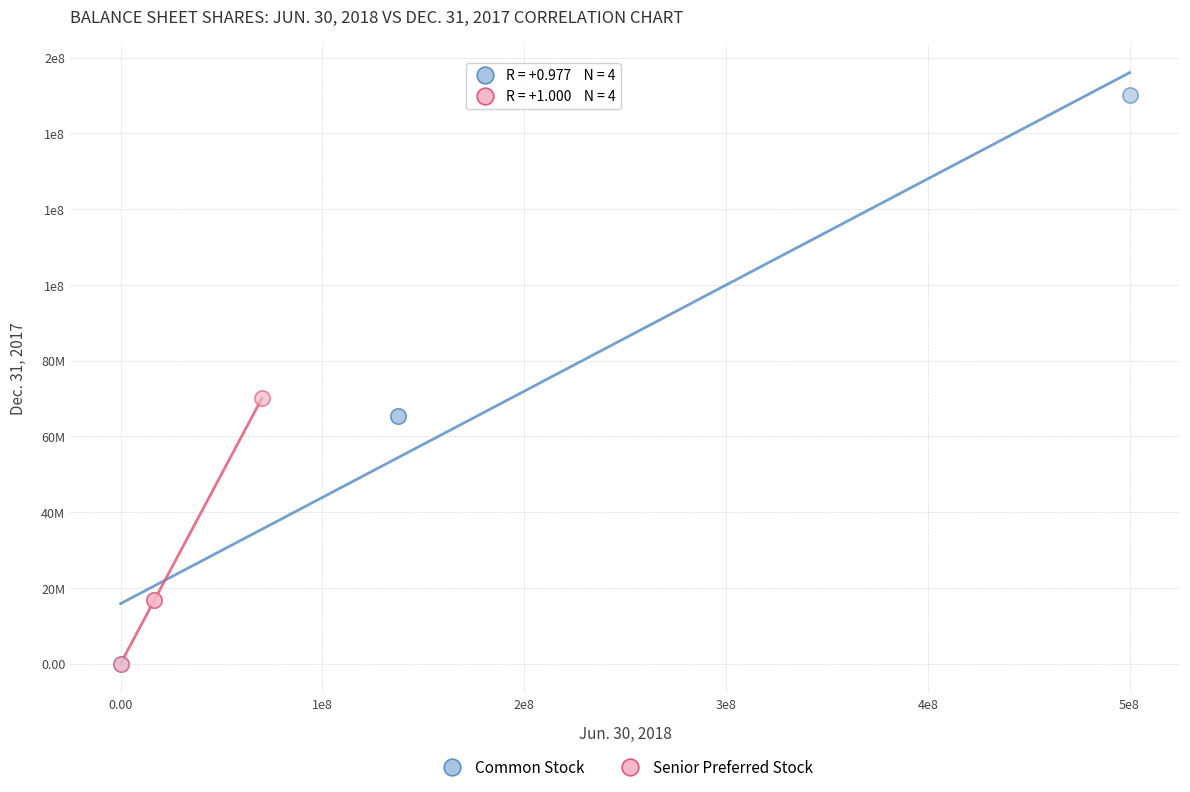

What are all the series names shown in the legend?

Common Stock, Senior Preferred Stock